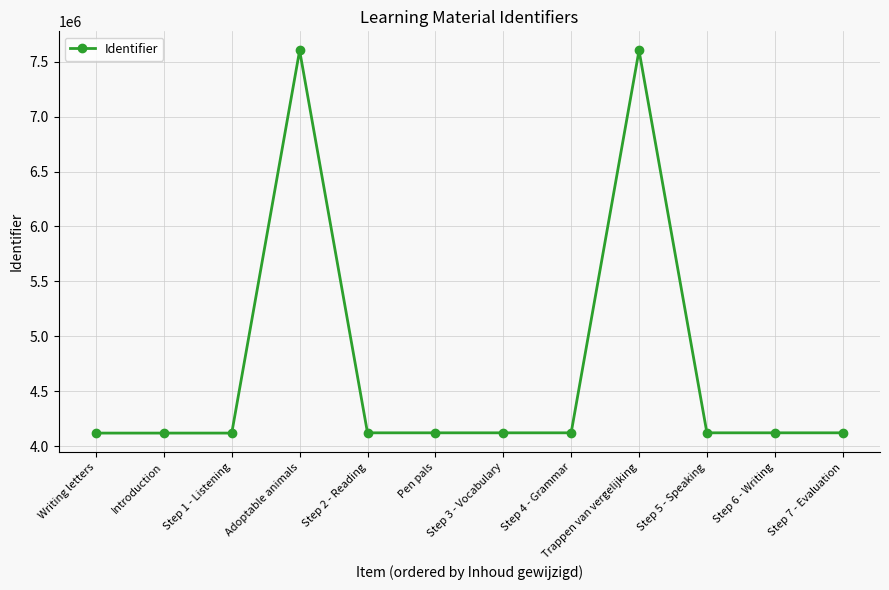

Does the chart display data point markers on the line(s)?

Yes